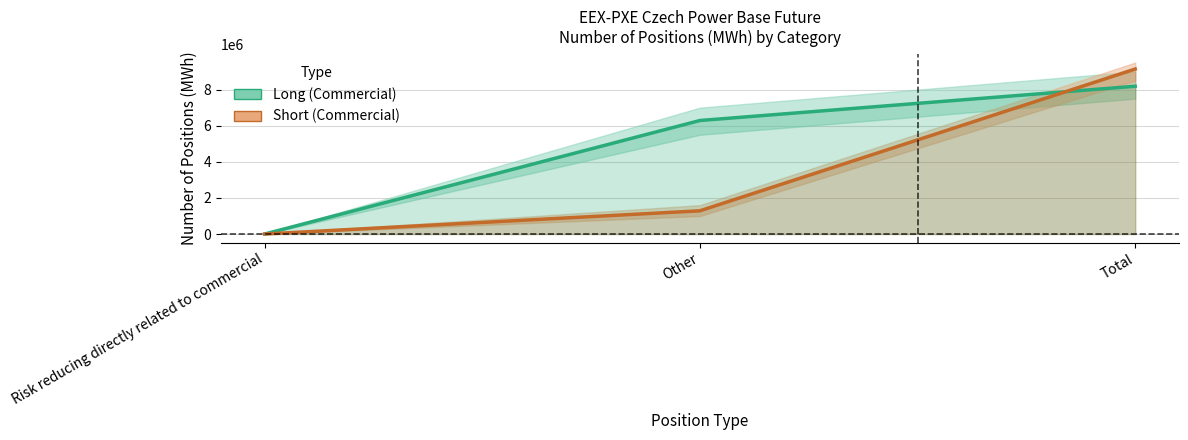

What is the highest value of the Short series?

9140573